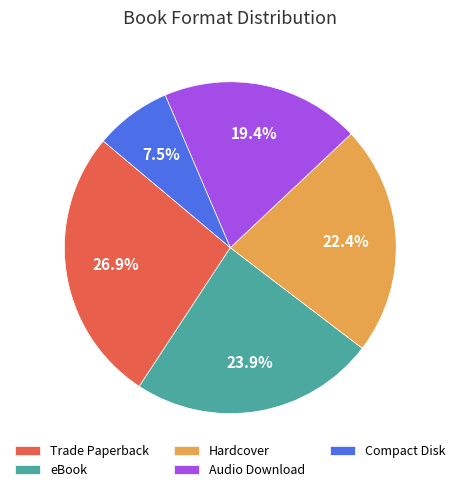

What percentage is the Hardcover slice, to the nearest percent?

22%